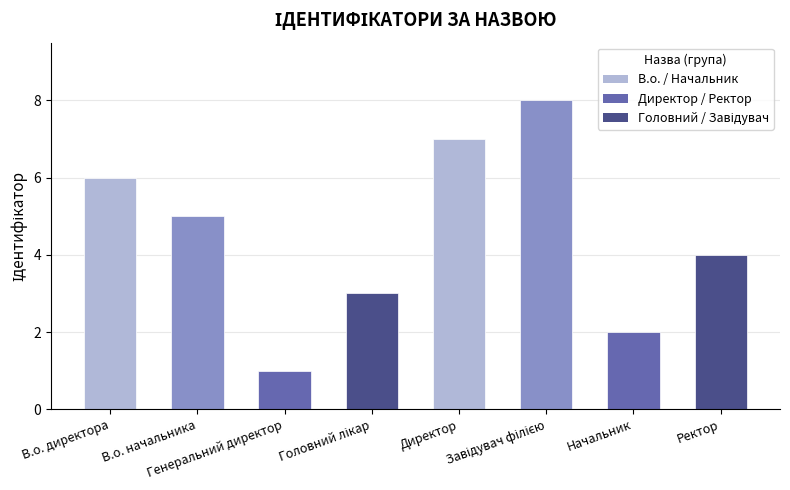

Reading right to left, transcribe all the data shown in this chart.

4	2	8	7	3	1	5	6